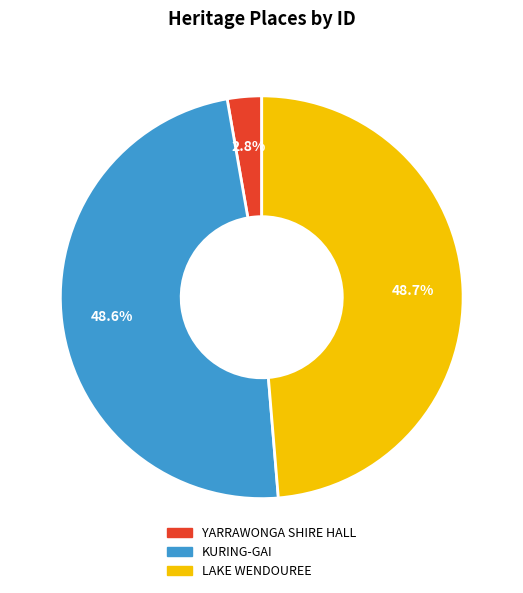

Count the number of slices in the pie.

3